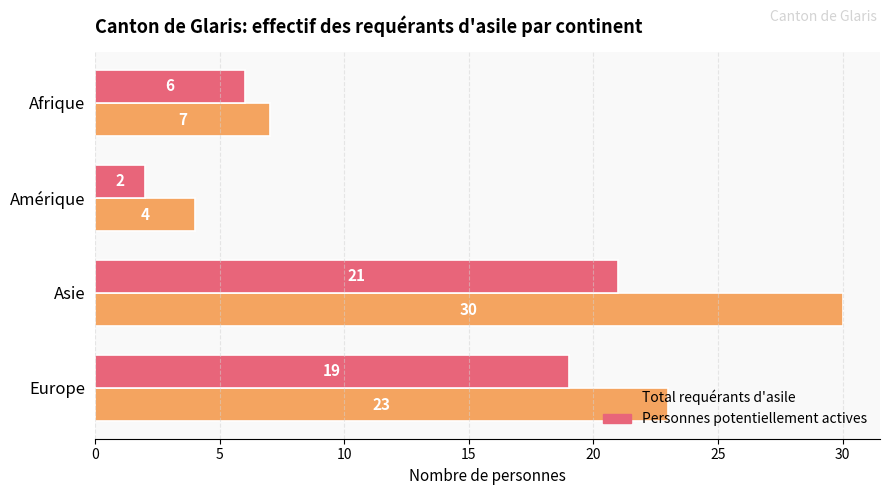

Rank the series by their maximum value, from highest to lowest.

Total requérants d'asile, Personnes potentiellement actives